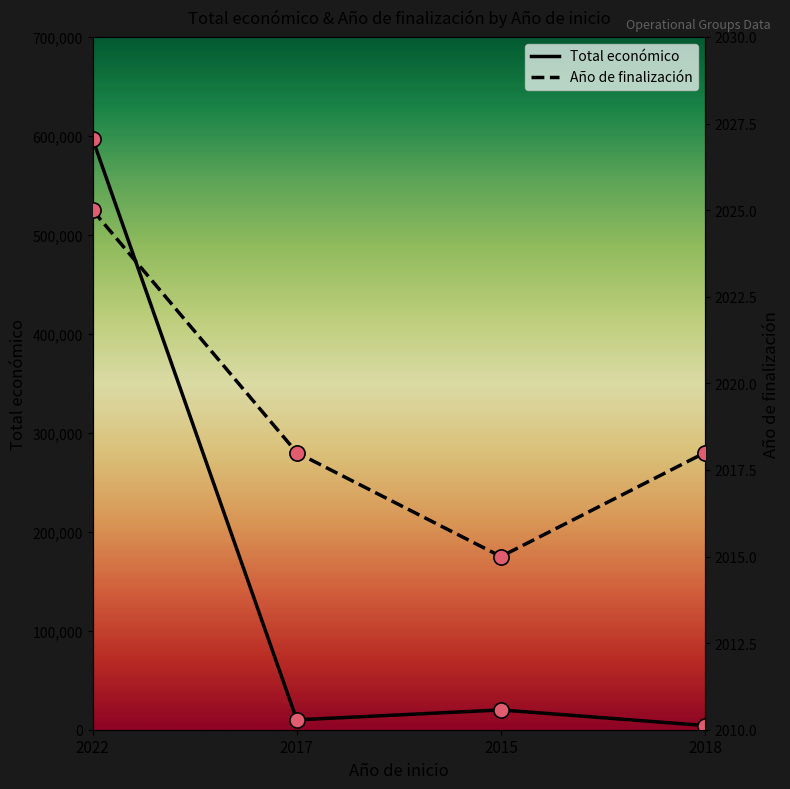

At which category is the sum across all series the highest?

2022